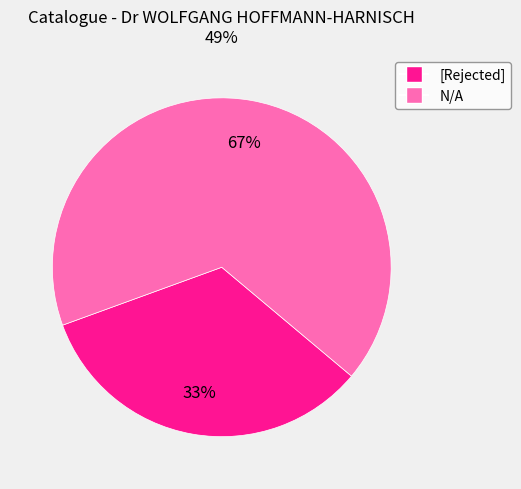

To the nearest percent, what portion does [Rejected] represent?

33%